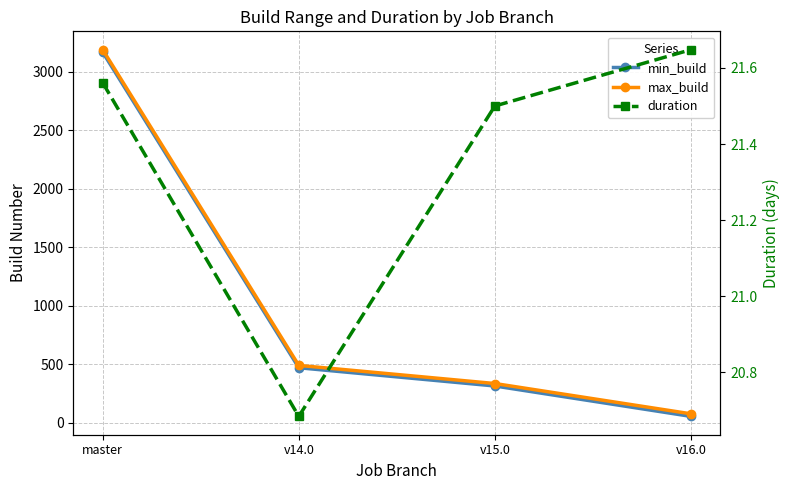

How many data points does each series have?

4